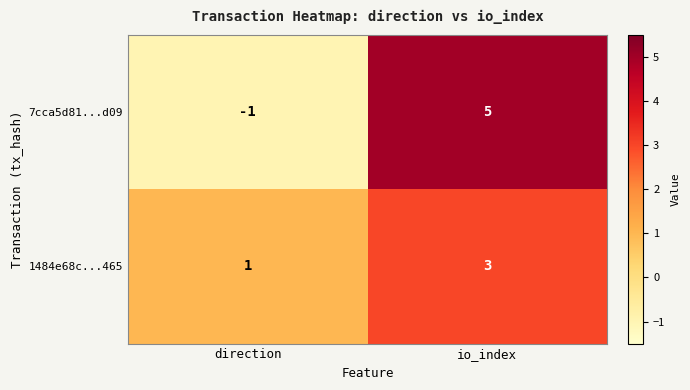

Count the number of data series in this chart.

2